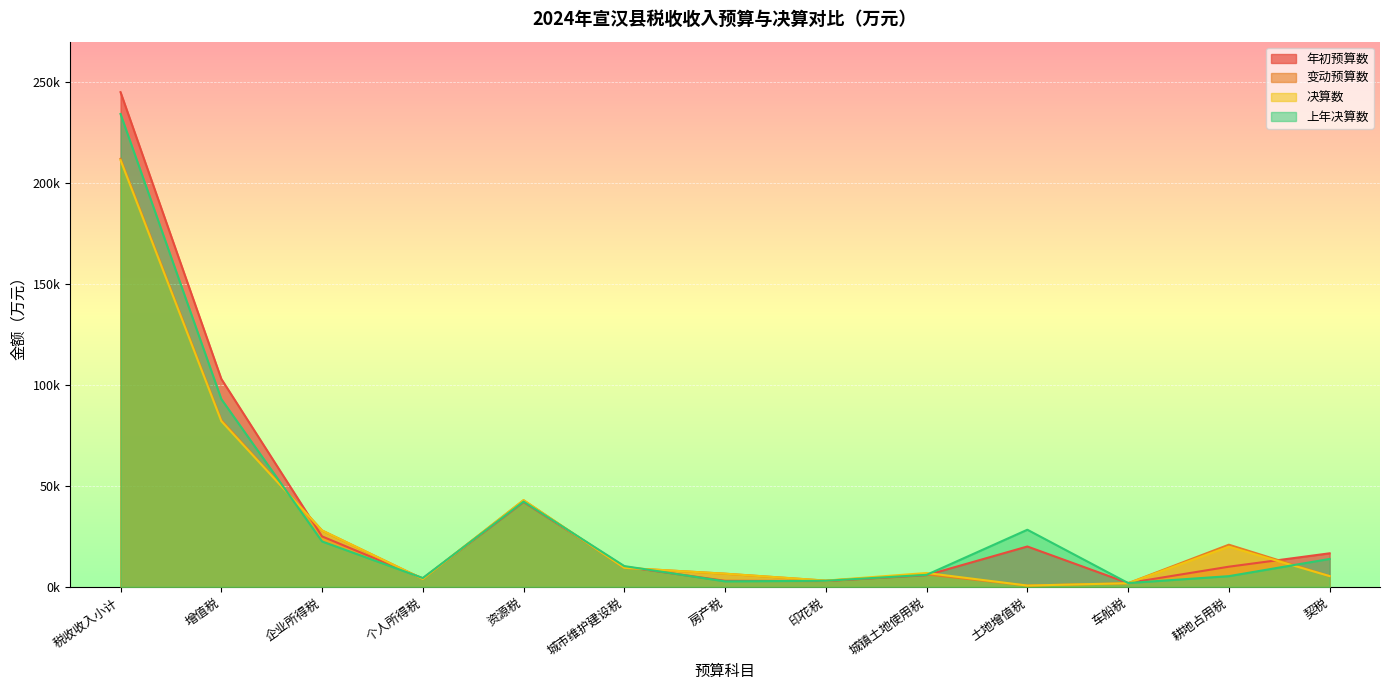

What value does the 上年决算数 series have at 企业所得税?

22511